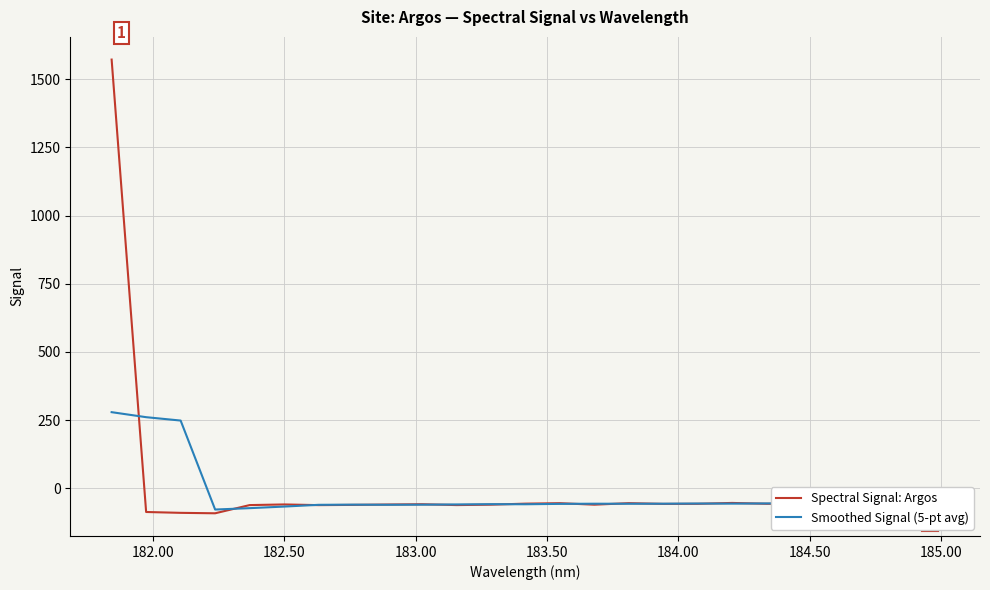

What is the minimum value shown in the chart?

-92.0